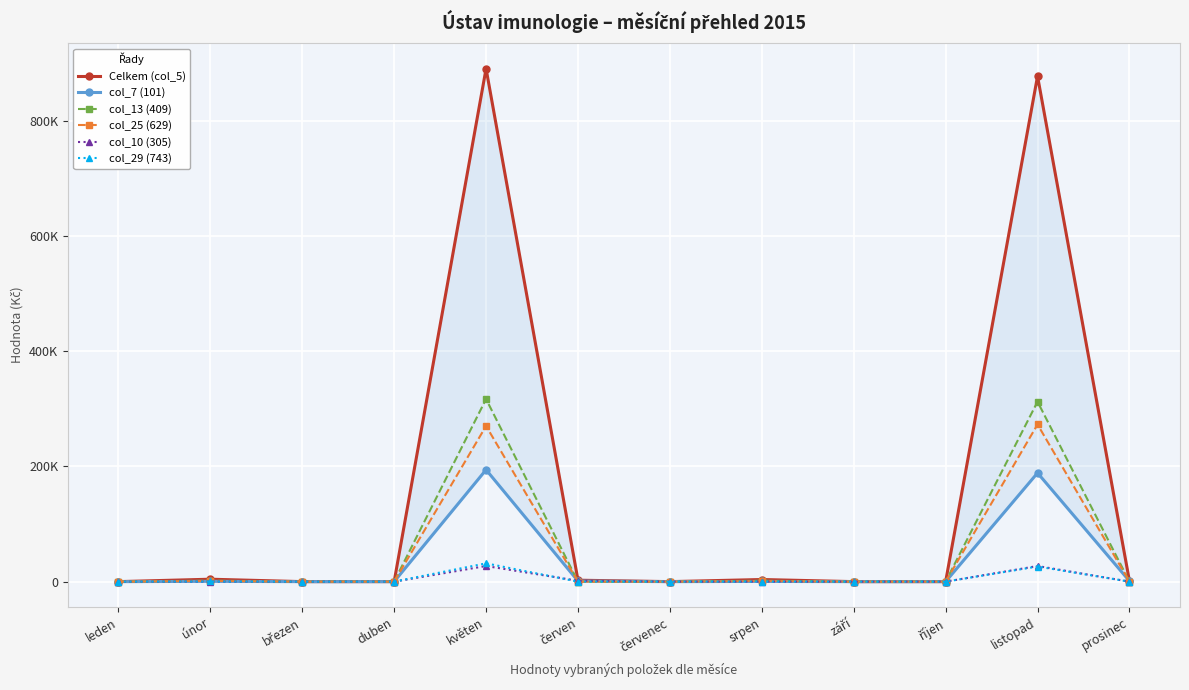

True or false: col_25 (629) and col_29 (743) cross at least once.

False